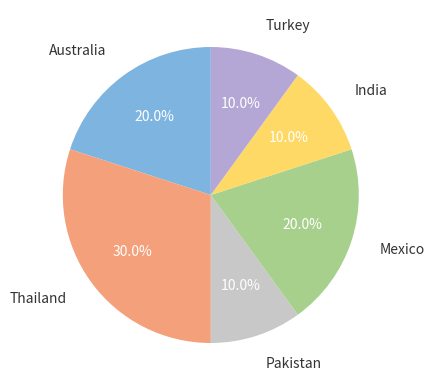

What is the largest slice in the pie chart?

Thailand